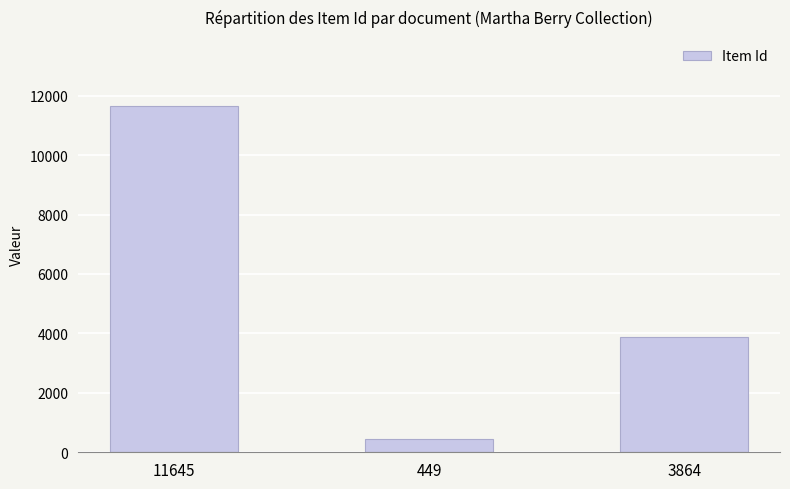

Between 449 and 3864, which is larger?

3864